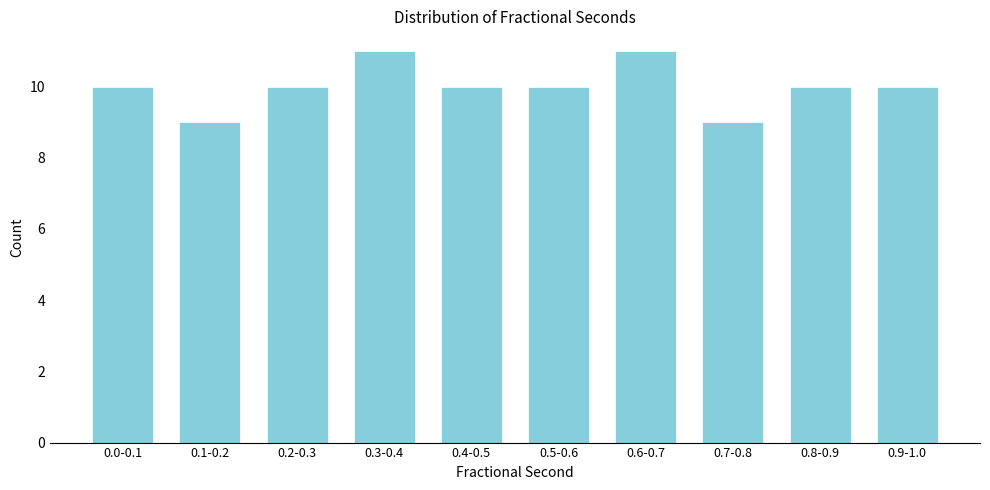

Reading right to left, transcribe all the data shown in this chart.

0.9-1.0=10	0.8-0.9=10	0.7-0.8=9	0.6-0.7=11	0.5-0.6=10	0.4-0.5=10	0.3-0.4=11	0.2-0.3=10	0.1-0.2=9	0.0-0.1=10